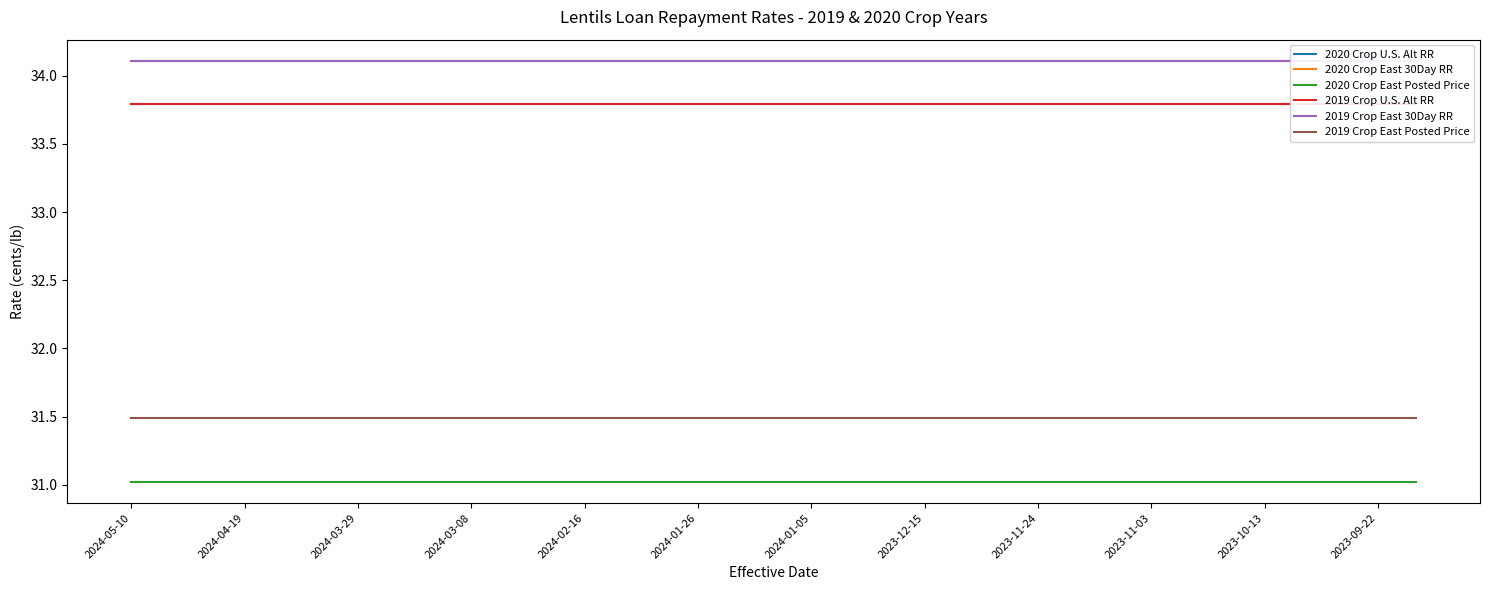

Reading left to right, extract all data points from this chart.

2020 Crop U.S. Alt RR: 33.8	33.8	33.8	33.8	33.8	33.8	33.8	33.8	33.8	33.8	33.8	33.8	33.8	33.8	33.8	33.8	33.8	33.8	33.8	33.8	33.8	33.8	33.8	33.8	33.8	33.8	33.8	33.8	33.8	33.8	33.8	33.8	33.8	33.8	33.8
2020 Crop East 30Day RR: 34.1	34.1	34.1	34.1	34.1	34.1	34.1	34.1	34.1	34.1	34.1	34.1	34.1	34.1	34.1	34.1	34.1	34.1	34.1	34.1	34.1	34.1	34.1	34.1	34.1	34.1	34.1	34.1	34.1	34.1	34.1	34.1	34.1	34.1	34.1
2020 Crop East Posted Price: 31.0	31.0	31.0	31.0	31.0	31.0	31.0	31.0	31.0	31.0	31.0	31.0	31.0	31.0	31.0	31.0	31.0	31.0	31.0	31.0	31.0	31.0	31.0	31.0	31.0	31.0	31.0	31.0	31.0	31.0	31.0	31.0	31.0	31.0	31.0
2019 Crop U.S. Alt RR: 33.8	33.8	33.8	33.8	33.8	33.8	33.8	33.8	33.8	33.8	33.8	33.8	33.8	33.8	33.8	33.8	33.8	33.8	33.8	33.8	33.8	33.8	33.8	33.8	33.8	33.8	33.8	33.8	33.8	33.8	33.8	33.8	33.8	33.8	33.8
2019 Crop East 30Day RR: 34.1	34.1	34.1	34.1	34.1	34.1	34.1	34.1	34.1	34.1	34.1	34.1	34.1	34.1	34.1	34.1	34.1	34.1	34.1	34.1	34.1	34.1	34.1	34.1	34.1	34.1	34.1	34.1	34.1	34.1	34.1	34.1	34.1	34.1	34.1
2019 Crop East Posted Price: 31.5	31.5	31.5	31.5	31.5	31.5	31.5	31.5	31.5	31.5	31.5	31.5	31.5	31.5	31.5	31.5	31.5	31.5	31.5	31.5	31.5	31.5	31.5	31.5	31.5	31.5	31.5	31.5	31.5	31.5	31.5	31.5	31.5	31.5	31.5